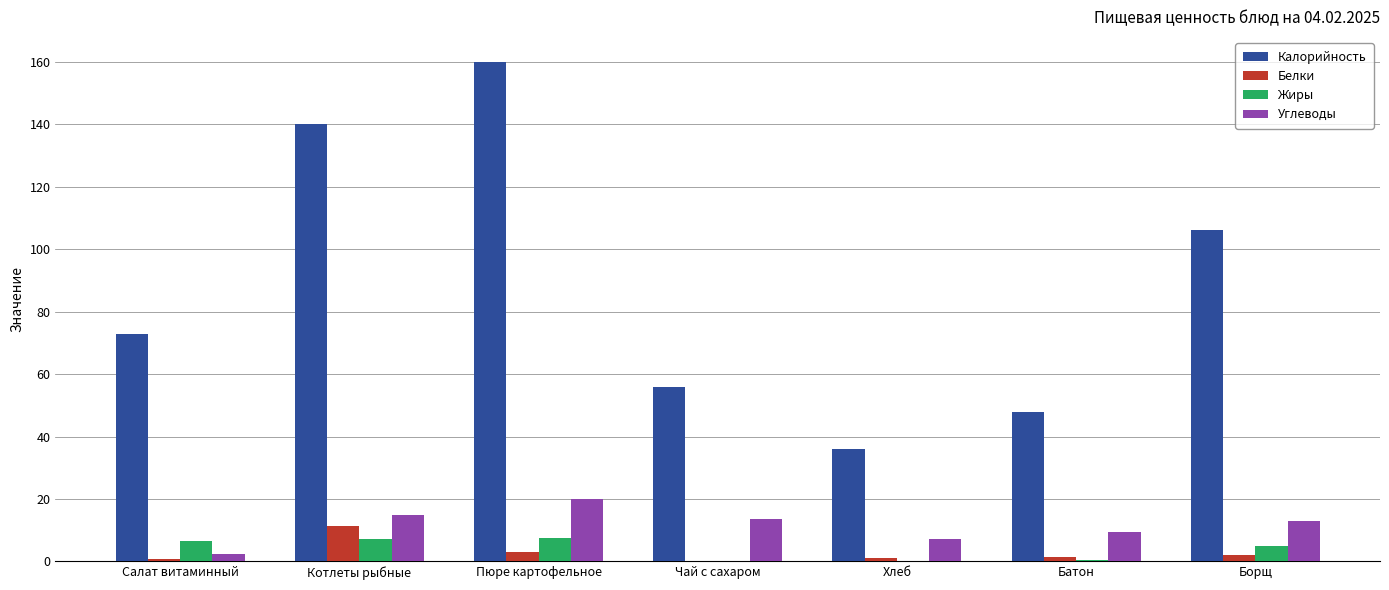

Where is Калорийность nearest to the value 98?

Борщ